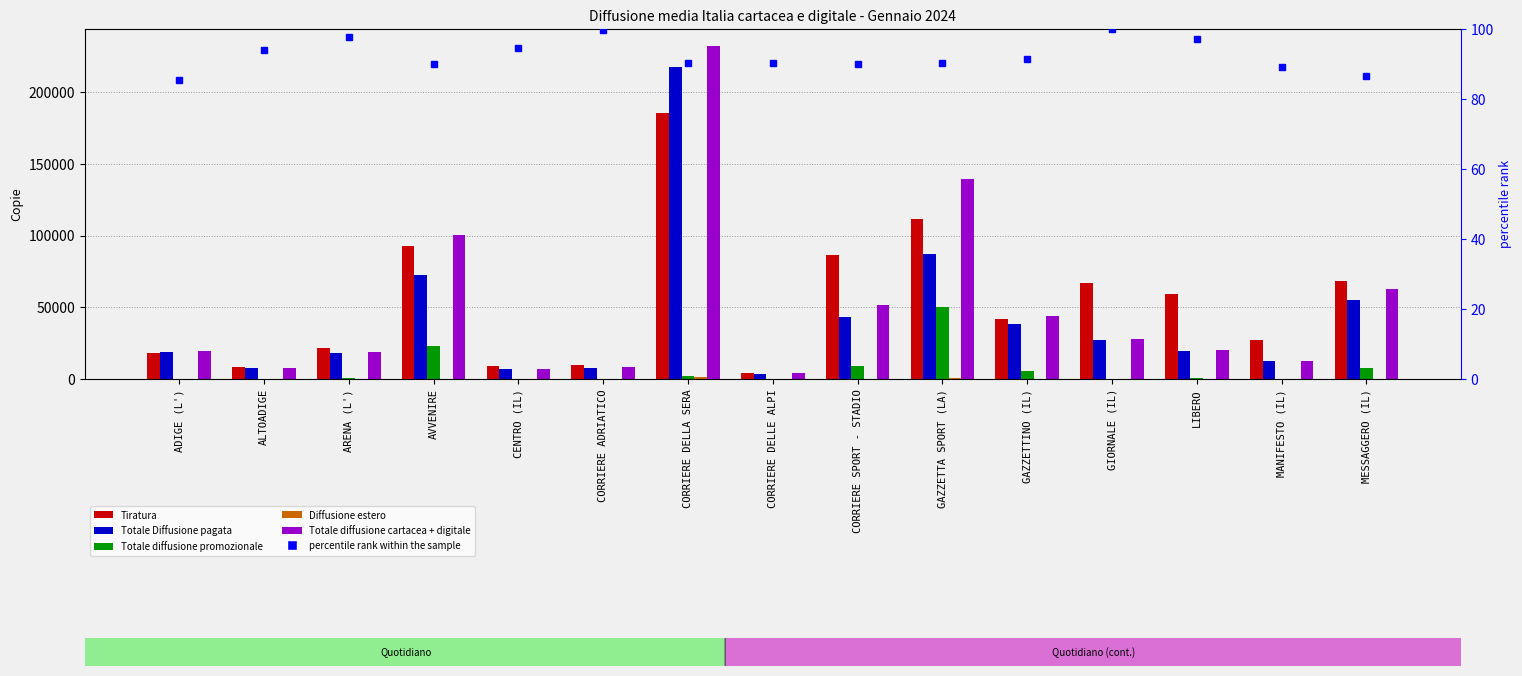

What is the label of the 3rd bar from the right?

LIBERO